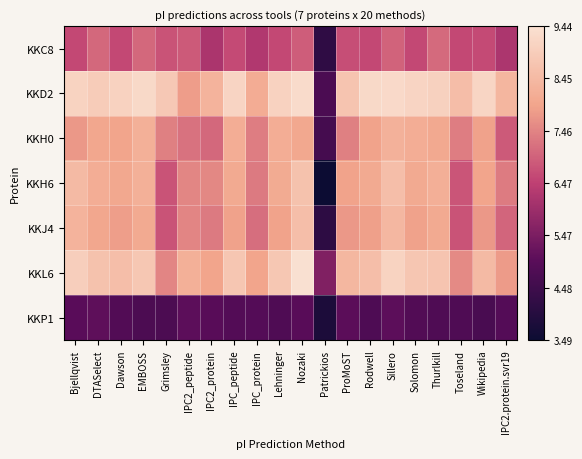

Reading left to right, list all the values displayed in this chart.

KKC8: Bjellqvist=6.6	DTASelect=7.1	Dawson=6.6	EMBOSS=7.1	Grimsley=6.8	IPC2_peptide=6.9	IPC2_protein=6.2	IPC_peptide=6.6	IPC_protein=6.3	Lehninger=6.6	Nozaki=6.9	Patrickios=4.2	ProMoST=6.7	Rodwell=6.6	Sillero=7.0	Solomon=6.6	Thurlkill=7.1	Toseland=6.6	Wikipedia=6.6	IPC2.protein.svr19=6.2
KKD2: Bjellqvist=9.1	DTASelect=8.9	Dawson=9.1	EMBOSS=9.3	Grimsley=8.8	IPC2_peptide=7.8	IPC2_protein=8.3	IPC_peptide=9.1	IPC_protein=8.1	Lehninger=9.1	Nozaki=9.3	Patrickios=4.7	ProMoST=8.7	Rodwell=9.2	Sillero=9.3	Solomon=9.1	Thurlkill=9.1	Toseland=8.6	Wikipedia=9.2	IPC2.protein.svr19=8.4
KKH0: Bjellqvist=7.8	DTASelect=8.0	Dawson=8.0	EMBOSS=8.2	Grimsley=7.4	IPC2_peptide=7.2	IPC2_protein=7.1	IPC_peptide=8.1	IPC_protein=7.4	Lehninger=8.2	Nozaki=8.0	Patrickios=4.6	ProMoST=7.4	Rodwell=7.9	Sillero=8.2	Solomon=8.2	Thurlkill=8.0	Toseland=7.4	Wikipedia=7.9	IPC2.protein.svr19=6.9
KKH6: Bjellqvist=8.5	DTASelect=8.2	Dawson=8.0	EMBOSS=8.2	Grimsley=6.8	IPC2_peptide=7.5	IPC2_protein=7.5	IPC_peptide=8.1	IPC_protein=7.3	Lehninger=8.1	Nozaki=8.7	Patrickios=3.5	ProMoST=7.9	Rodwell=8.1	Sillero=8.6	Solomon=8.1	Thurlkill=8.2	Toseland=6.8	Wikipedia=7.9	IPC2.protein.svr19=7.3
KKJ4: Bjellqvist=8.3	DTASelect=8.0	Dawson=7.8	EMBOSS=8.1	Grimsley=6.8	IPC2_peptide=7.5	IPC2_protein=7.3	IPC_peptide=7.9	IPC_protein=7.1	Lehninger=7.9	Nozaki=8.6	Patrickios=4.1	ProMoST=7.7	Rodwell=7.9	Sillero=8.4	Solomon=7.9	Thurlkill=8.1	Toseland=6.8	Wikipedia=7.7	IPC2.protein.svr19=7.0
KKL6: Bjellqvist=9.0	DTASelect=8.7	Dawson=8.6	EMBOSS=8.8	Grimsley=7.5	IPC2_peptide=8.2	IPC2_protein=7.9	IPC_peptide=8.8	IPC_protein=7.9	Lehninger=8.8	Nozaki=9.4	Patrickios=5.5	ProMoST=8.4	Rodwell=8.6	Sillero=9.1	Solomon=8.8	Thurlkill=8.7	Toseland=7.6	Wikipedia=8.5	IPC2.protein.svr19=7.8
KKP1: Bjellqvist=5.0	DTASelect=5.1	Dawson=4.9	EMBOSS=4.7	Grimsley=4.7	IPC2_peptide=5.0	IPC2_protein=5.0	IPC_peptide=4.9	IPC_protein=4.9	Lehninger=4.8	Nozaki=5.0	Patrickios=3.8	ProMoST=5.0	Rodwell=4.8	Sillero=5.0	Solomon=4.9	Thurlkill=4.8	Toseland=4.8	Wikipedia=4.7	IPC2.protein.svr19=4.9